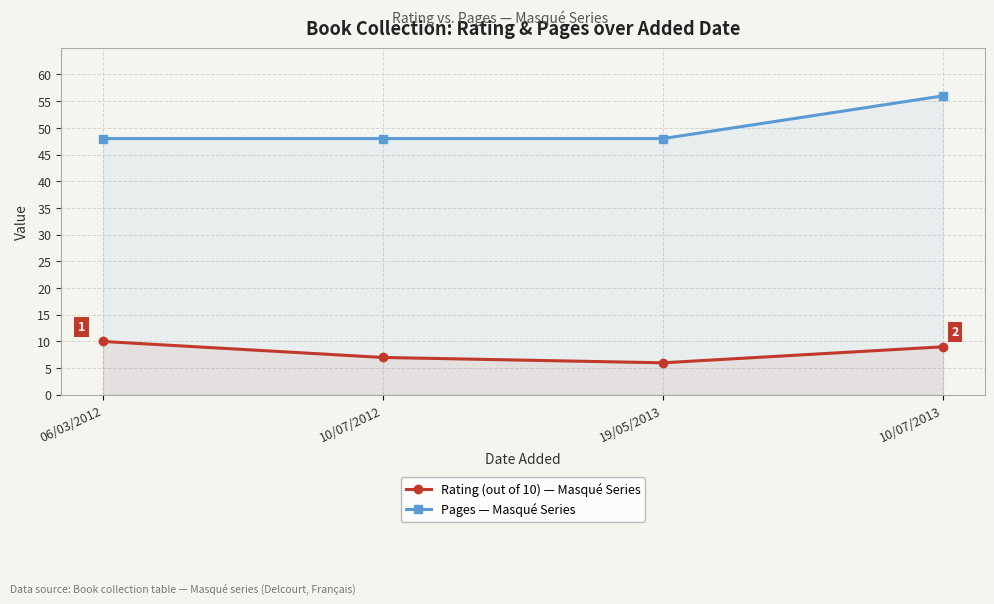

Where is Rating (out of 10) — Masqué Series nearest to the value 8?

10/07/2012